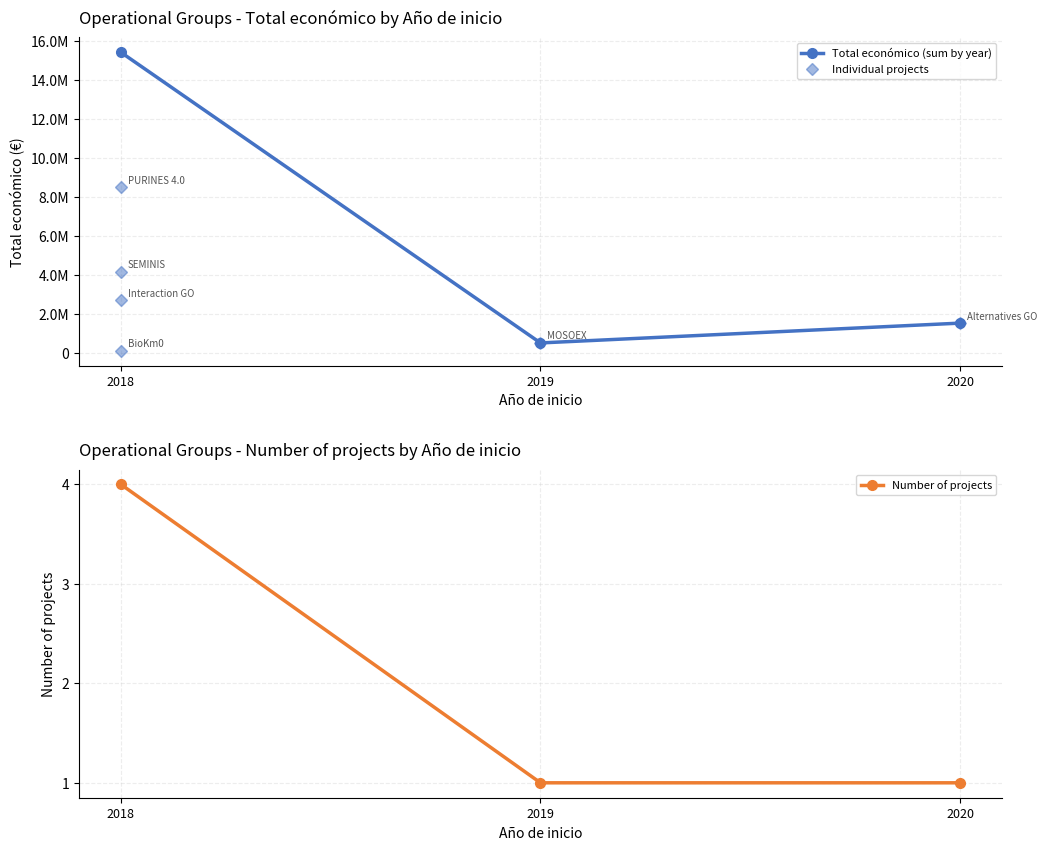

What is the sum of all values?

17418892